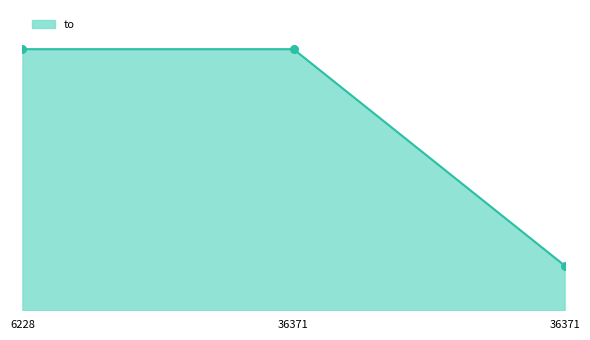

Approximately how many times larger is the value at 6228 compared to 36371?

5.8